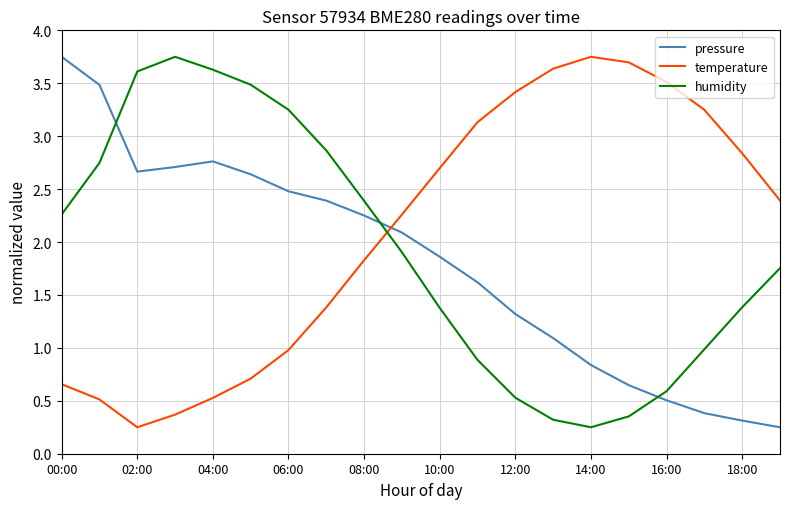

List the series in order of their overall mean, highest first.

temperature, humidity, pressure